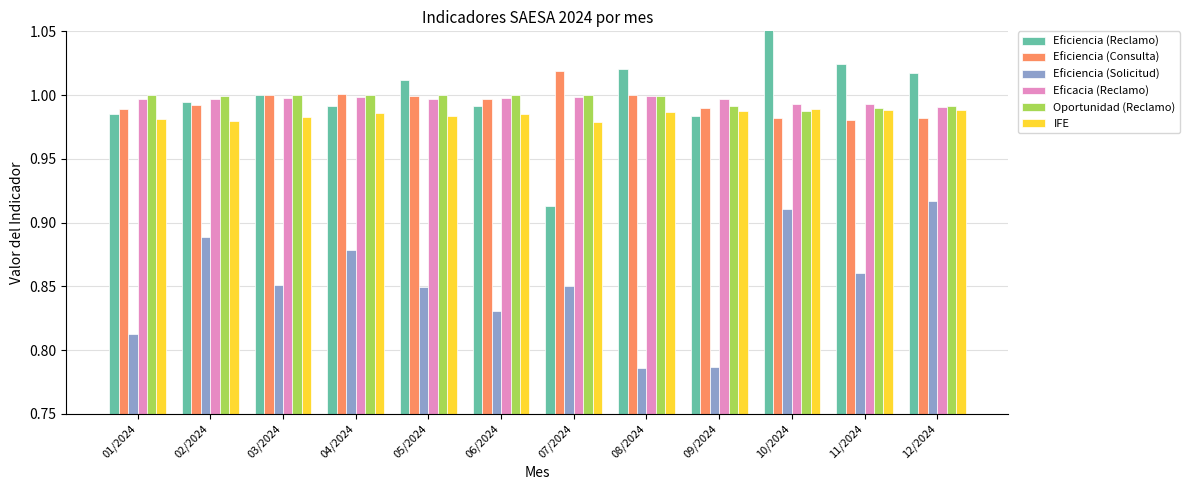

The Eficacia (Reclamo) series shows 0.2 at 11/2024. True or false?

False